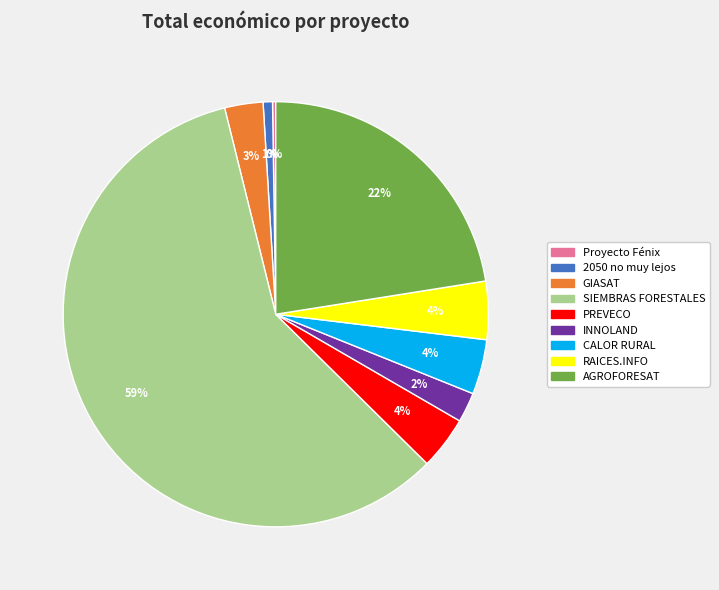

Is it true that PREVECO is 9% of the pie?

False